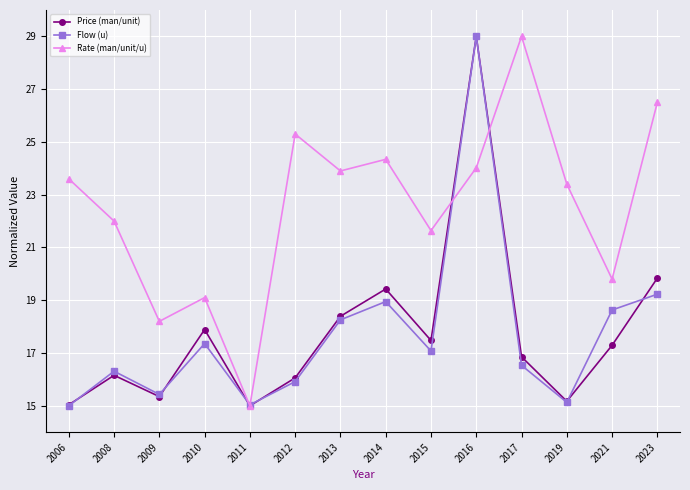

How many values in the Price (man/unit) series exceed 17?

7